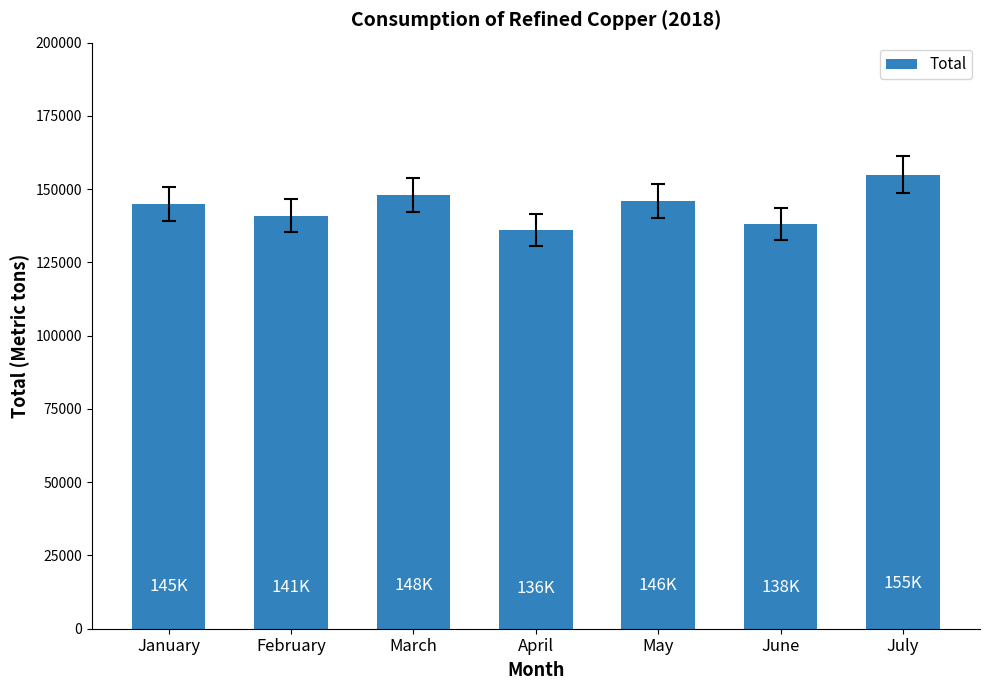

Which category has the highest value across all series?

July